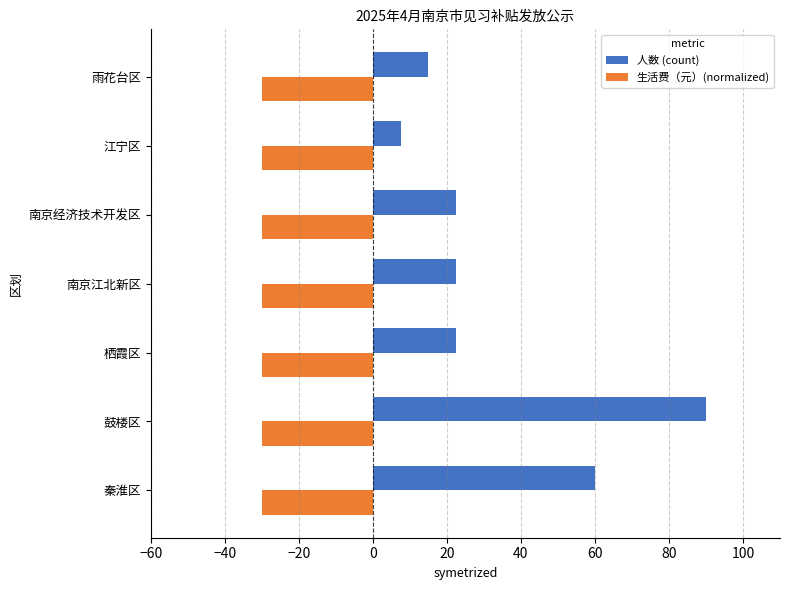

Which series has the largest total across all categories?

人数 (count)